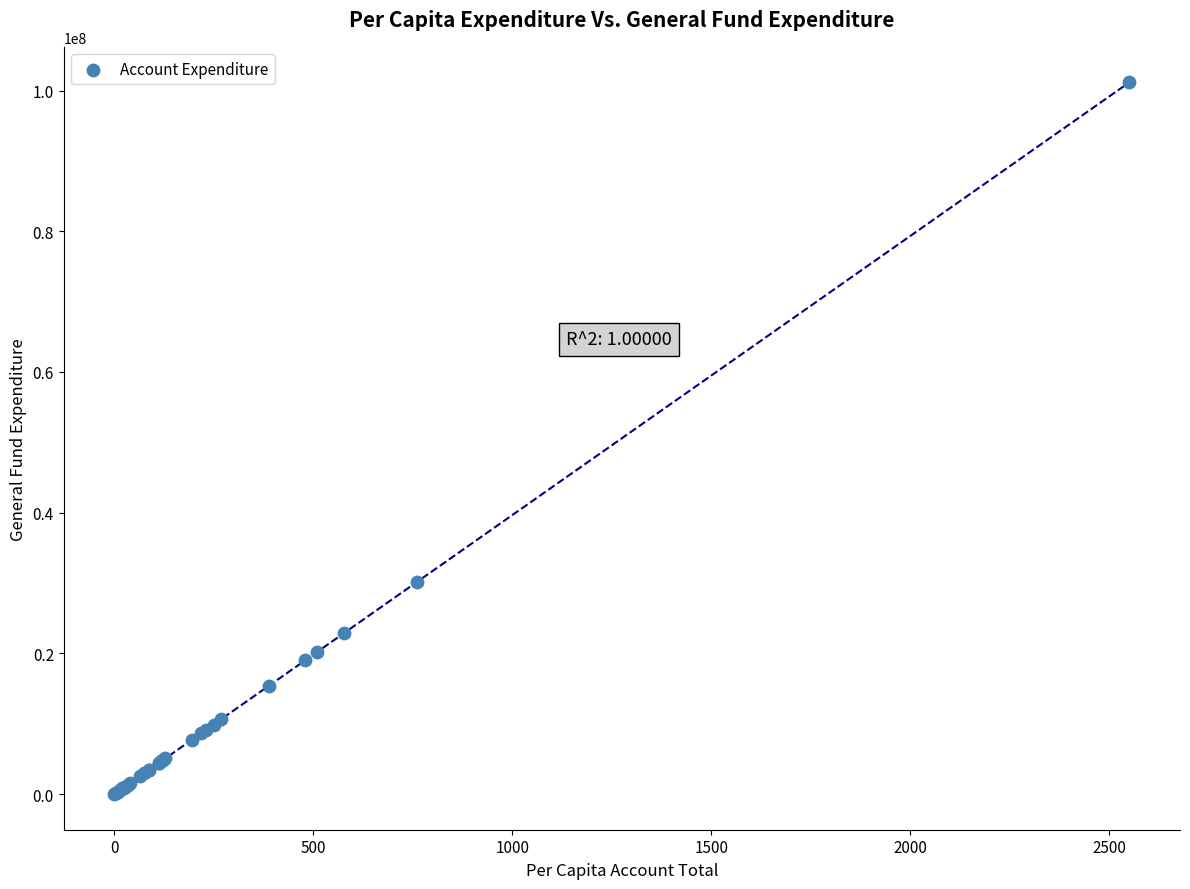

What Y value in the scatter plot is closest to 50578043?

30143314